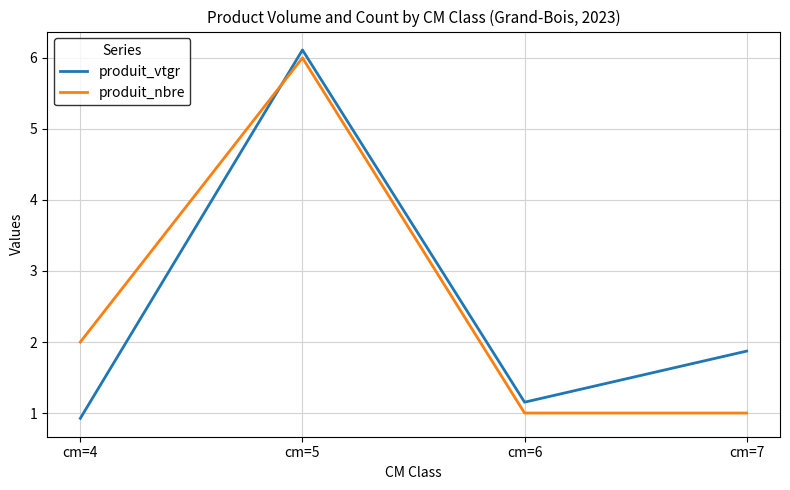

At cm=4, list the series in order from largest to smallest.

produit_nbre, produit_vtgr